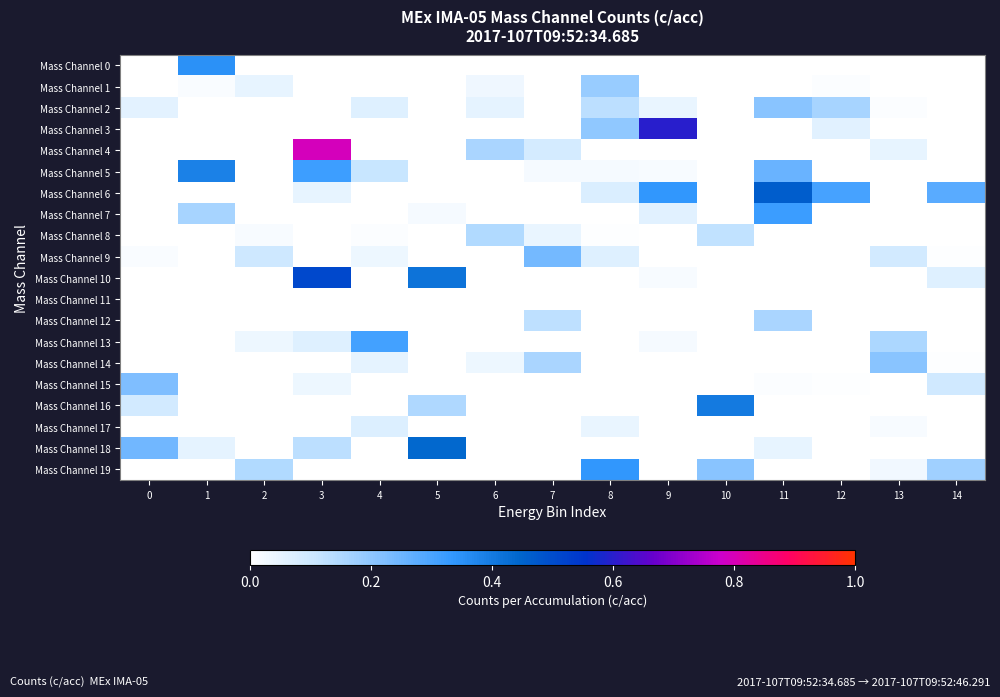

Reading left to right, transcribe all the data shown in this chart.

Mass Channel 0: 0=0.0	1=0.4	2=0.0	3=0.0	4=0.0	5=0.0	6=0.0	7=0.0	8=0.0	9=0.0	10=0.0	11=0.0	12=0.0	13=0.0	14=0.0
Mass Channel 1: 0=0.0	1=0.0	2=0.0	3=0.0	4=0.0	5=0.0	6=0.0	7=0.0	8=0.2	9=0.0	10=0.0	11=0.0	12=0.0	13=0.0	14=0.0
Mass Channel 2: 0=0.1	1=0.0	2=0.0	3=0.0	4=0.1	5=0.0	6=0.1	7=0.0	8=0.1	9=0.0	10=0.0	11=0.2	12=0.2	13=0.0	14=0.0
Mass Channel 3: 0=0.0	1=0.0	2=0.0	3=0.0	4=0.0	5=0.0	6=0.0	7=0.0	8=0.2	9=0.6	10=0.0	11=0.0	12=0.1	13=0.0	14=0.0
Mass Channel 4: 0=0.0	1=0.0	2=0.0	3=0.8	4=0.0	5=0.0	6=0.2	7=0.1	8=0.0	9=0.0	10=0.0	11=0.0	12=0.0	13=0.0	14=0.0
Mass Channel 5: 0=0.0	1=0.4	2=0.0	3=0.3	4=0.1	5=0.0	6=0.0	7=0.0	8=0.0	9=0.0	10=0.0	11=0.3	12=0.0	13=0.0	14=0.0
Mass Channel 6: 0=0.0	1=0.0	2=0.0	3=0.0	4=0.0	5=0.0	6=0.0	7=0.0	8=0.1	9=0.3	10=0.0	11=0.5	12=0.3	13=0.0	14=0.3
Mass Channel 7: 0=0.0	1=0.2	2=0.0	3=0.0	4=0.0	5=0.0	6=0.0	7=0.0	8=0.0	9=0.1	10=0.0	11=0.3	12=0.0	13=0.0	14=0.0
Mass Channel 8: 0=0.0	1=0.0	2=0.0	3=0.0	4=0.0	5=0.0	6=0.1	7=0.0	8=0.0	9=0.0	10=0.1	11=0.0	12=0.0	13=0.0	14=0.0
Mass Channel 9: 0=0.0	1=0.0	2=0.1	3=0.0	4=0.0	5=0.0	6=0.0	7=0.2	8=0.1	9=0.0	10=0.0	11=0.0	12=0.0	13=0.1	14=0.0
Mass Channel 10: 0=0.0	1=0.0	2=0.0	3=0.5	4=0.0	5=0.4	6=0.0	7=0.0	8=0.0	9=0.0	10=0.0	11=0.0	12=0.0	13=0.0	14=0.1
Mass Channel 11: 0=0.0	1=0.0	2=0.0	3=0.0	4=0.0	5=0.0	6=0.0	7=0.0	8=0.0	9=0.0	10=0.0	11=0.0	12=0.0	13=0.0	14=0.0
Mass Channel 12: 0=0.0	1=0.0	2=0.0	3=0.0	4=0.0	5=0.0	6=0.0	7=0.1	8=0.0	9=0.0	10=0.0	11=0.2	12=0.0	13=0.0	14=0.0
Mass Channel 13: 0=0.0	1=0.0	2=0.0	3=0.1	4=0.3	5=0.0	6=0.0	7=0.0	8=0.0	9=0.0	10=0.0	11=0.0	12=0.0	13=0.2	14=0.0
Mass Channel 14: 0=0.0	1=0.0	2=0.0	3=0.0	4=0.1	5=0.0	6=0.0	7=0.2	8=0.0	9=0.0	10=0.0	11=0.0	12=0.0	13=0.2	14=0.0
Mass Channel 15: 0=0.2	1=0.0	2=0.0	3=0.0	4=0.0	5=0.0	6=0.0	7=0.0	8=0.0	9=0.0	10=0.0	11=0.0	12=0.0	13=0.0	14=0.1
Mass Channel 16: 0=0.1	1=0.0	2=0.0	3=0.0	4=0.0	5=0.2	6=0.0	7=0.0	8=0.0	9=0.0	10=0.4	11=0.0	12=0.0	13=0.0	14=0.0
Mass Channel 17: 0=0.0	1=0.0	2=0.0	3=0.0	4=0.1	5=0.0	6=0.0	7=0.0	8=0.0	9=0.0	10=0.0	11=0.0	12=0.0	13=0.0	14=0.0
Mass Channel 18: 0=0.2	1=0.1	2=0.0	3=0.1	4=0.0	5=0.4	6=0.0	7=0.0	8=0.0	9=0.0	10=0.0	11=0.0	12=0.0	13=0.0	14=0.0
Mass Channel 19: 0=0.0	1=0.0	2=0.1	3=0.0	4=0.0	5=0.0	6=0.0	7=0.0	8=0.3	9=0.0	10=0.2	11=0.0	12=0.0	13=0.0	14=0.2